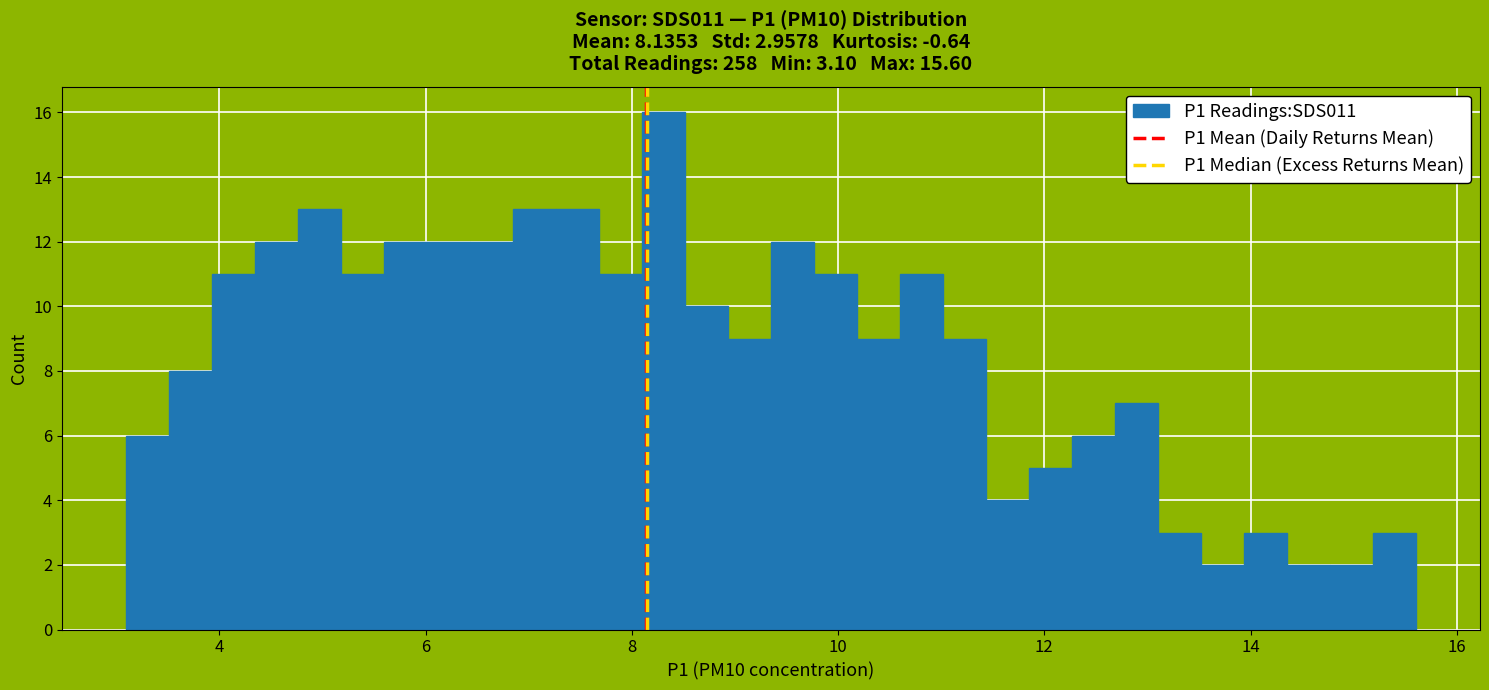

Around what value on the x-axis is the tallest bar? Give the approximate position of its centre, as read against the axis.

8.4